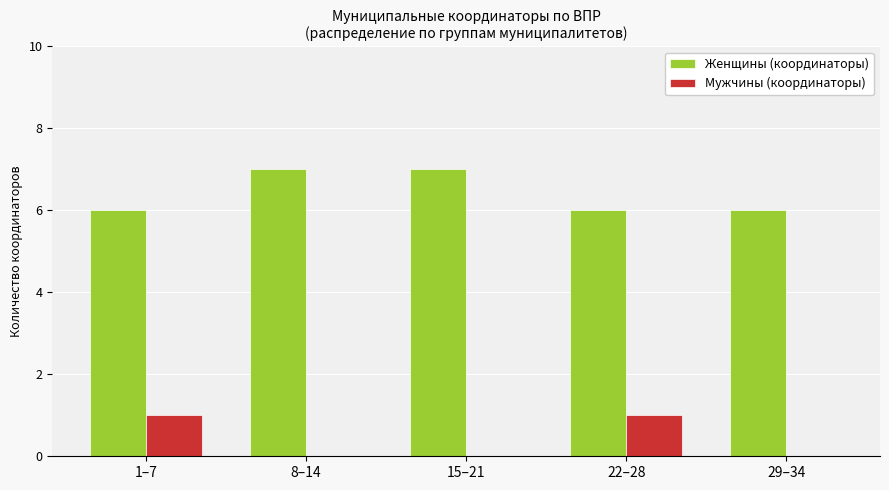

How many Женщины (координаторы) values are between 6 and 7?

5